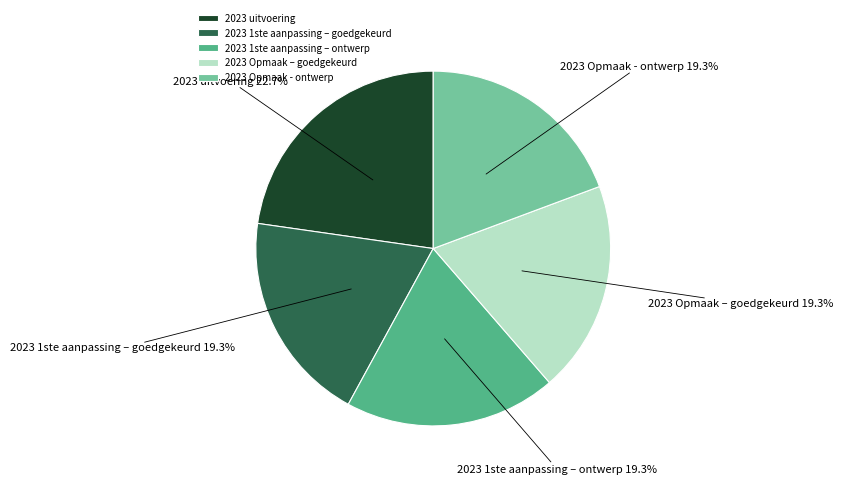

How many slices are in this pie chart?

5